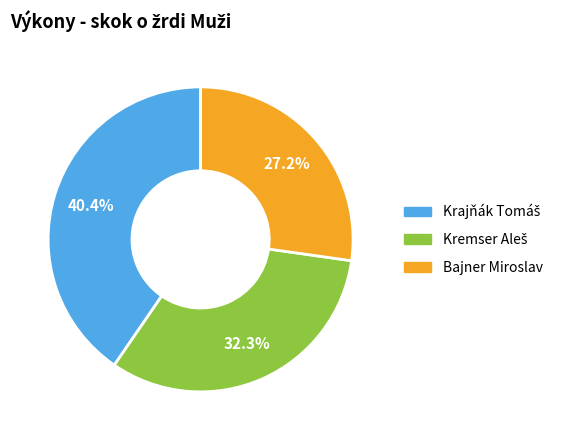

What percentage is NOT represented by Bajner Miroslav?

72.8%